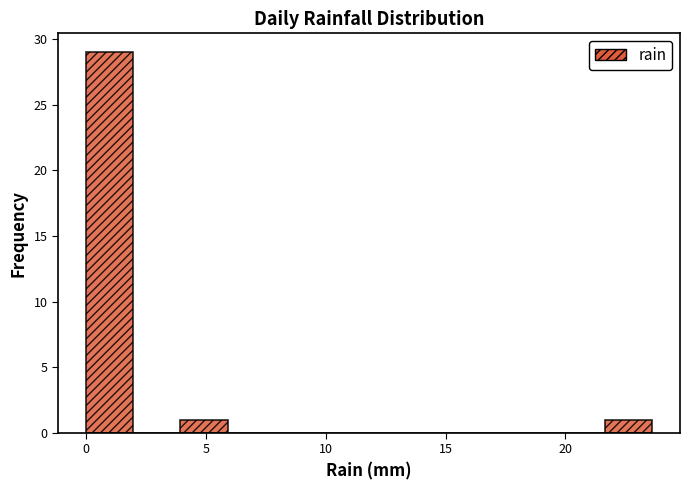

Around what value on the x-axis is the tallest bar? Give the approximate position of its centre, as read against the axis.

1.0